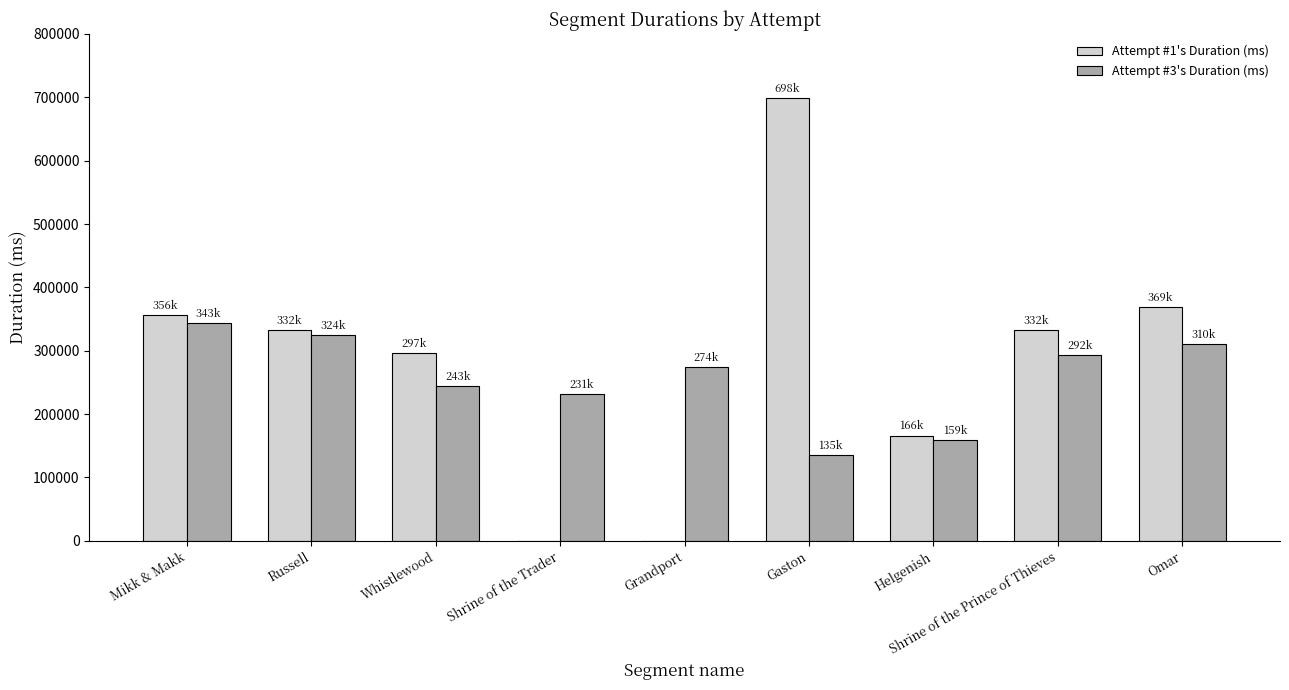

The Attempt #3's Duration (ms) series shows 76046 at Helgenish. True or false?

False